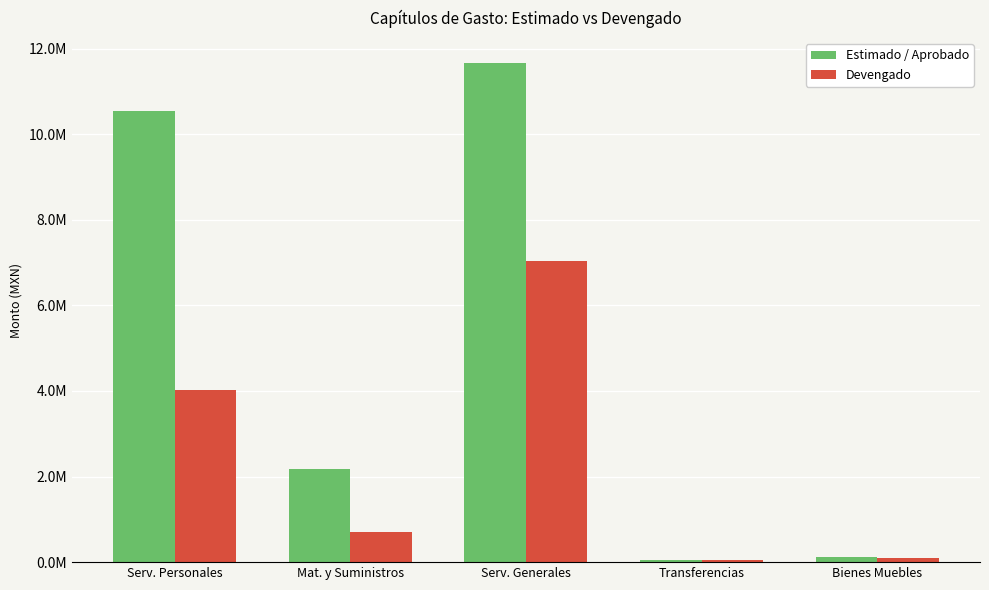

Are the bars horizontal?

No